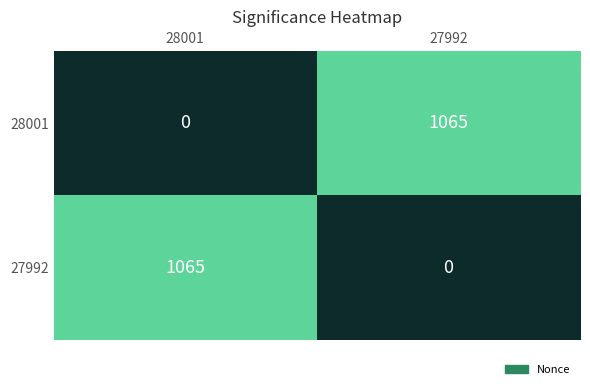

How many series are shown in this chart?

2